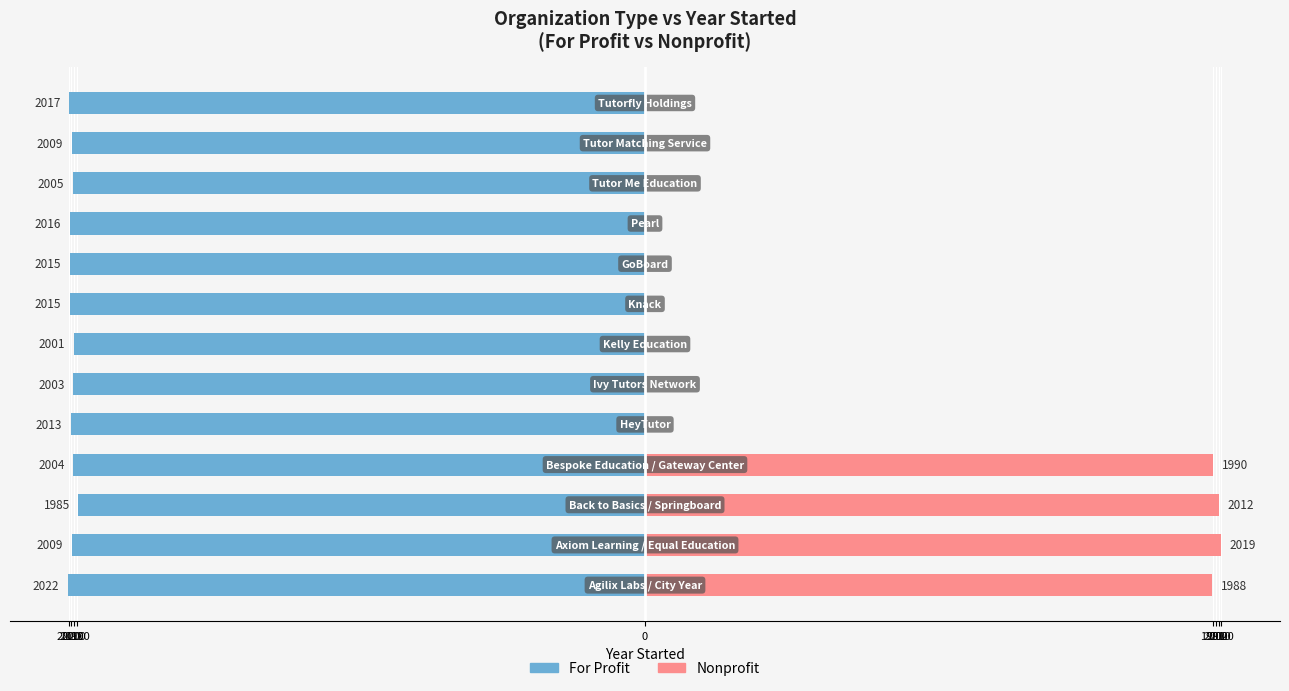

At 2000, list the series in order from smallest to largest.

For Profit, Nonprofit